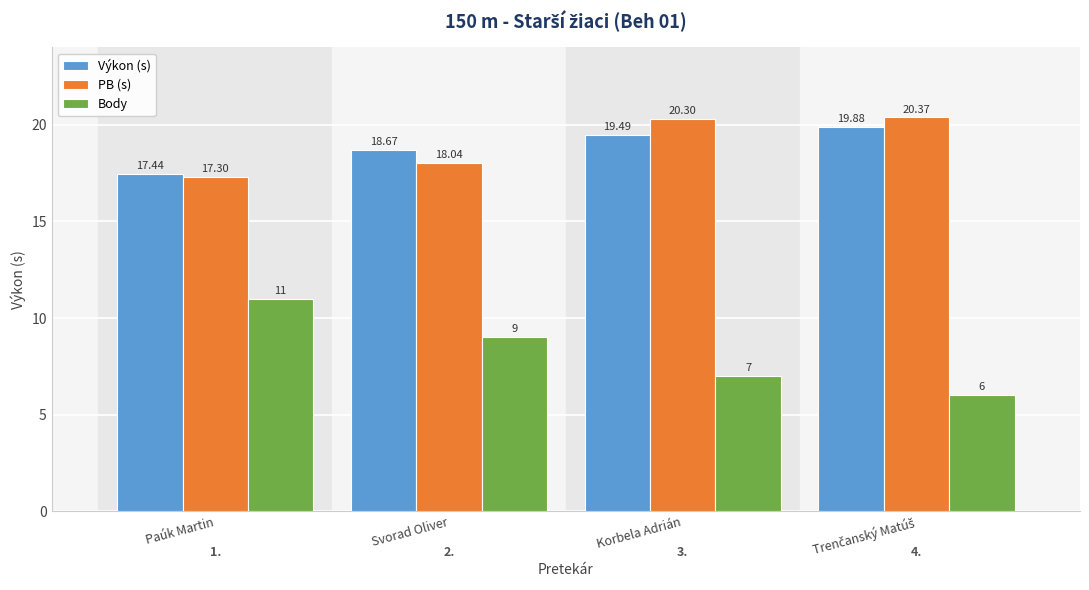

What is the maximum value shown in the chart?

20.4